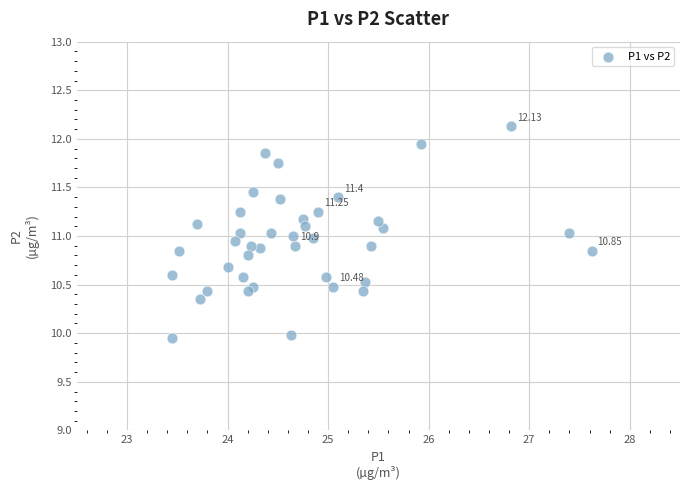

What is the range of Y values (max minus min)?

2.2